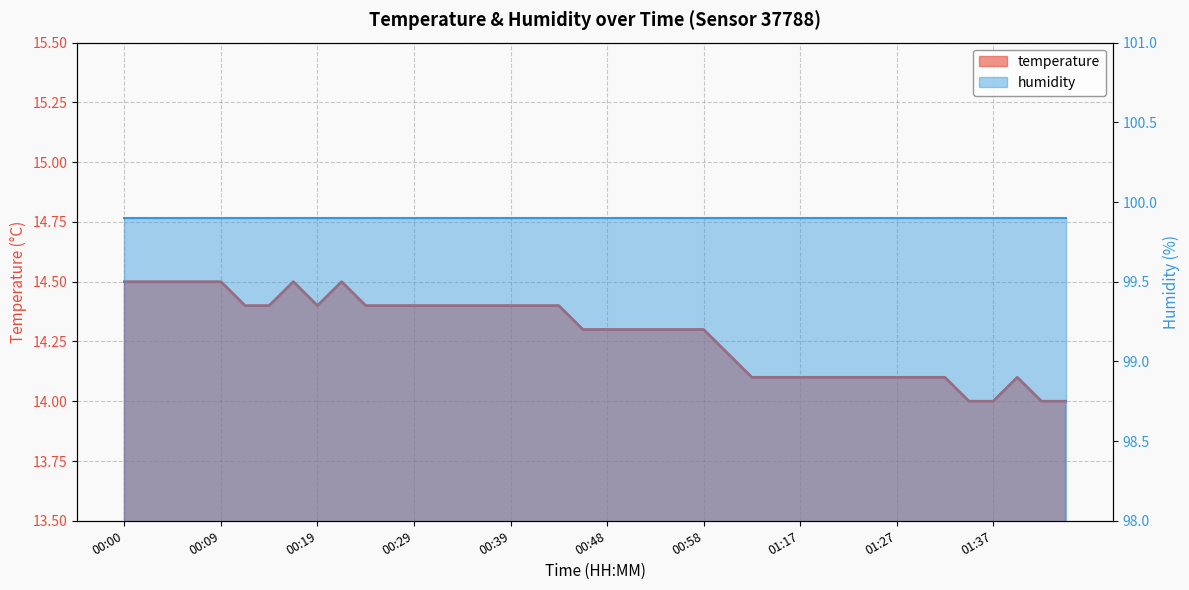

What is the difference between the values at 01:34 and 01:32?

0.1